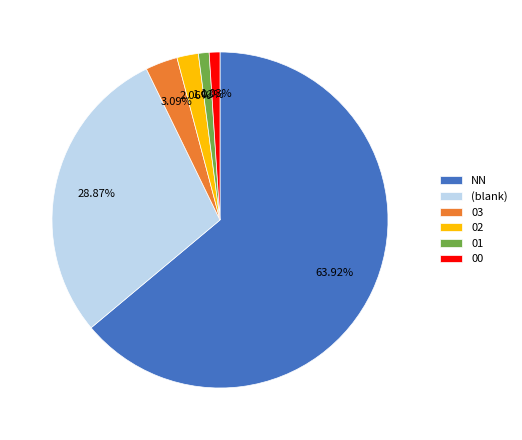

Does NN account for over 50% of the chart?

Yes